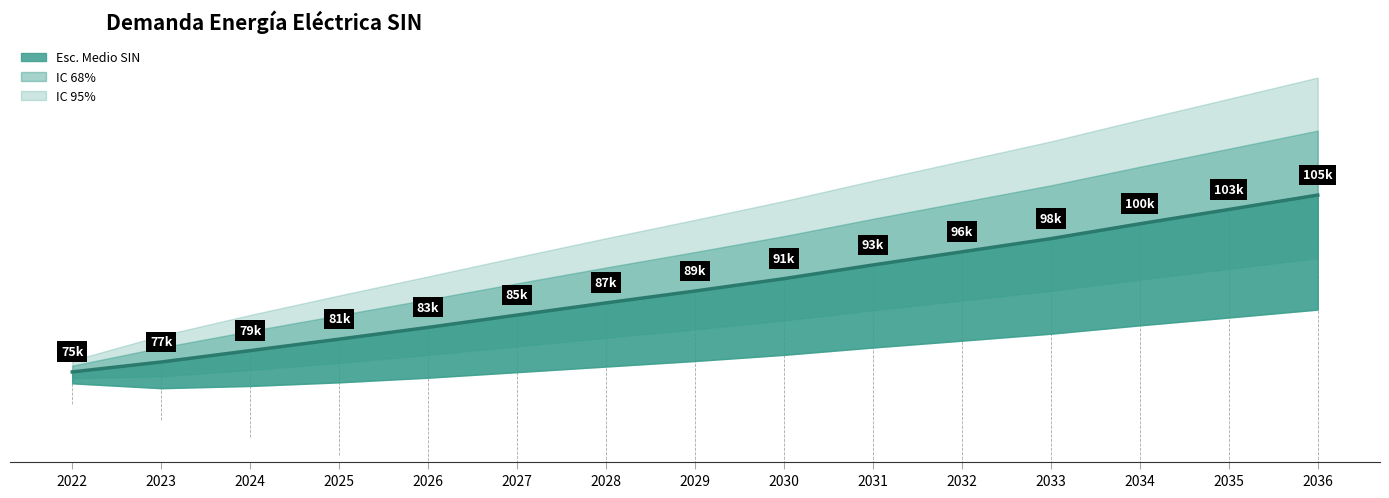

What is the average value of the IC Inferior 95% SIN series?

77857.1